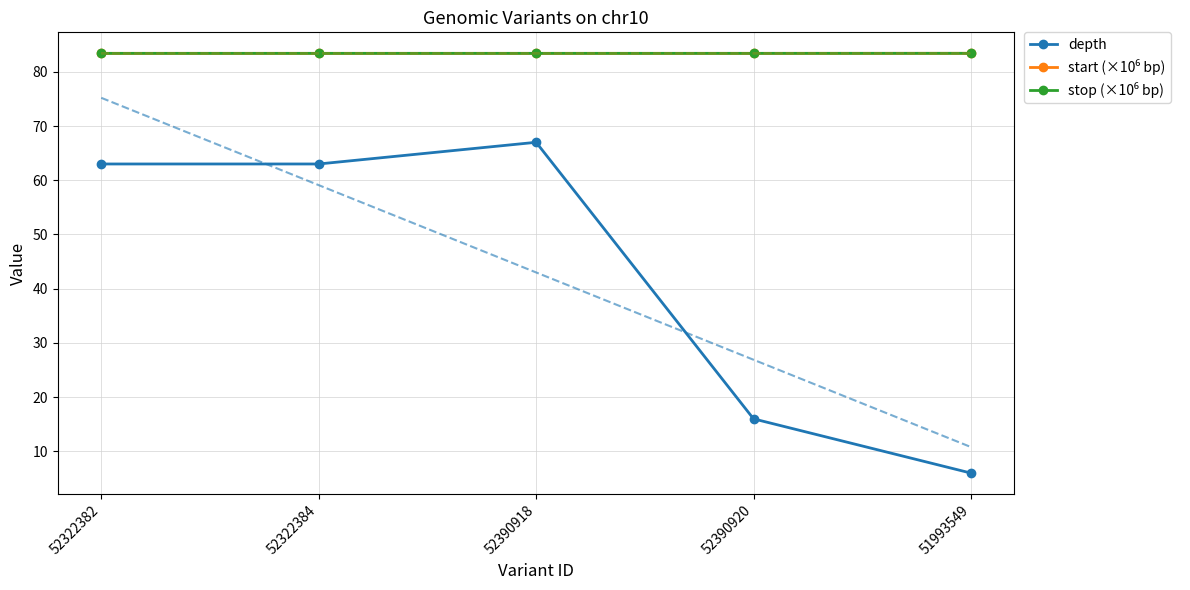

What is the difference between the highest and lowest values at 51993549?

77.4